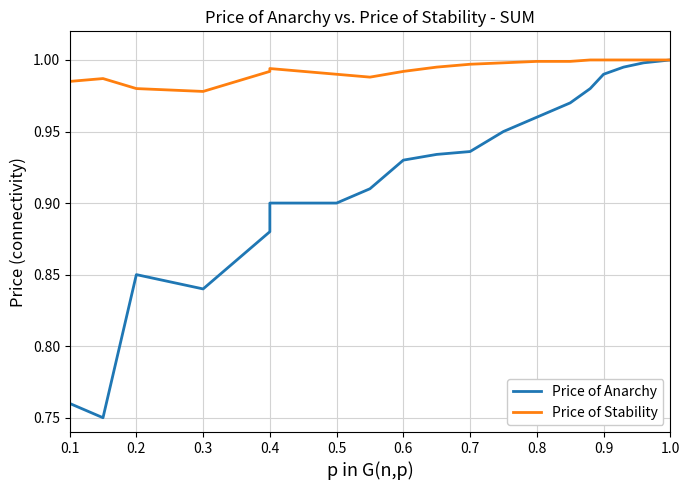

Does the chart display data point markers on the line(s)?

No